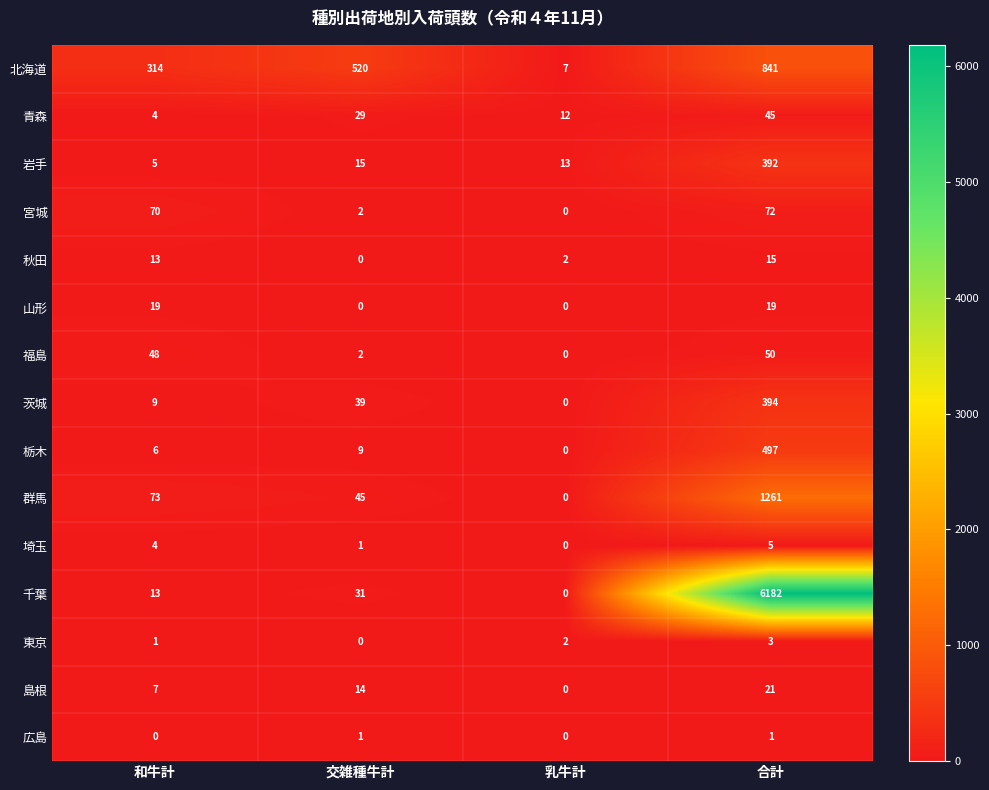

How many categories are shown in the chart?

4